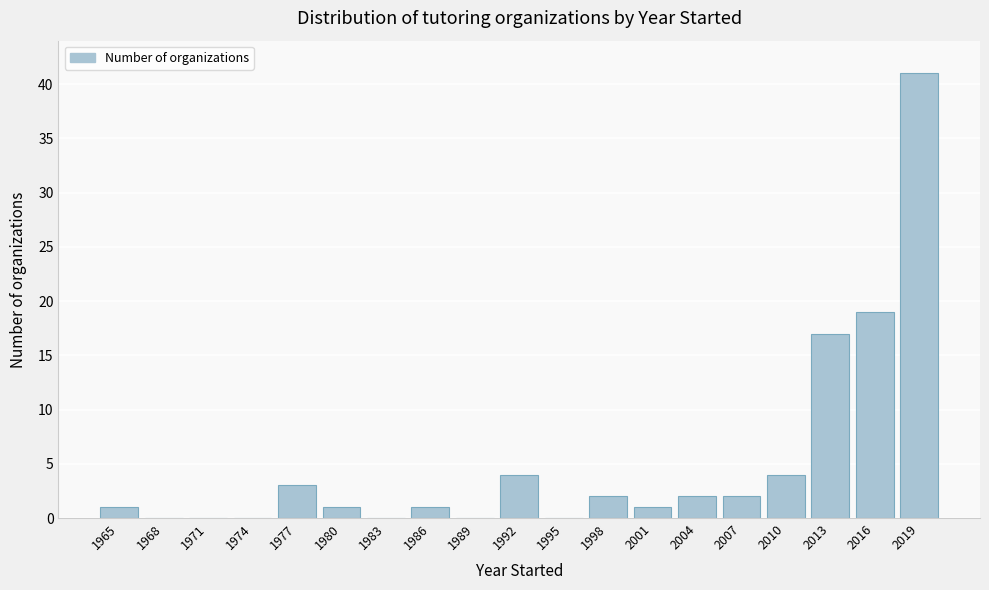

Reading left to right, transcribe all the data shown in this chart.

1965=1	1968=0	1971=0	1974=0	1977=3	1980=1	1983=0	1986=1	1989=0	1992=4	1995=0	1998=2	2001=1	2004=2	2007=2	2010=4	2013=17	2016=19	2019=41